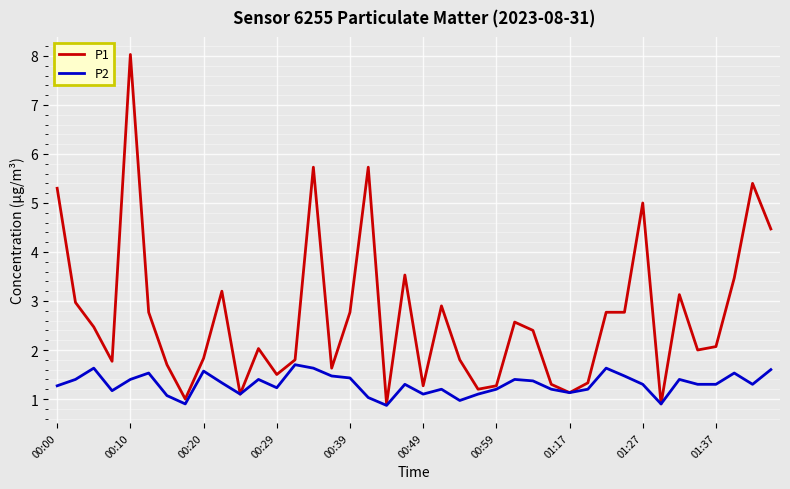

Which series has the largest total across all categories?

P1